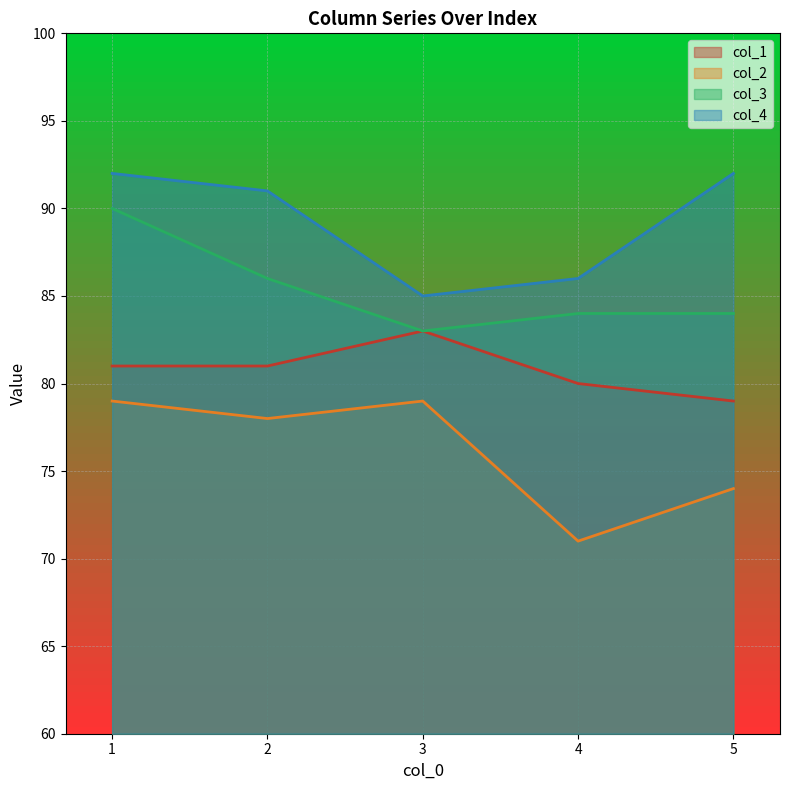

What is the value of the col_4 point at the 2nd from the left?

91